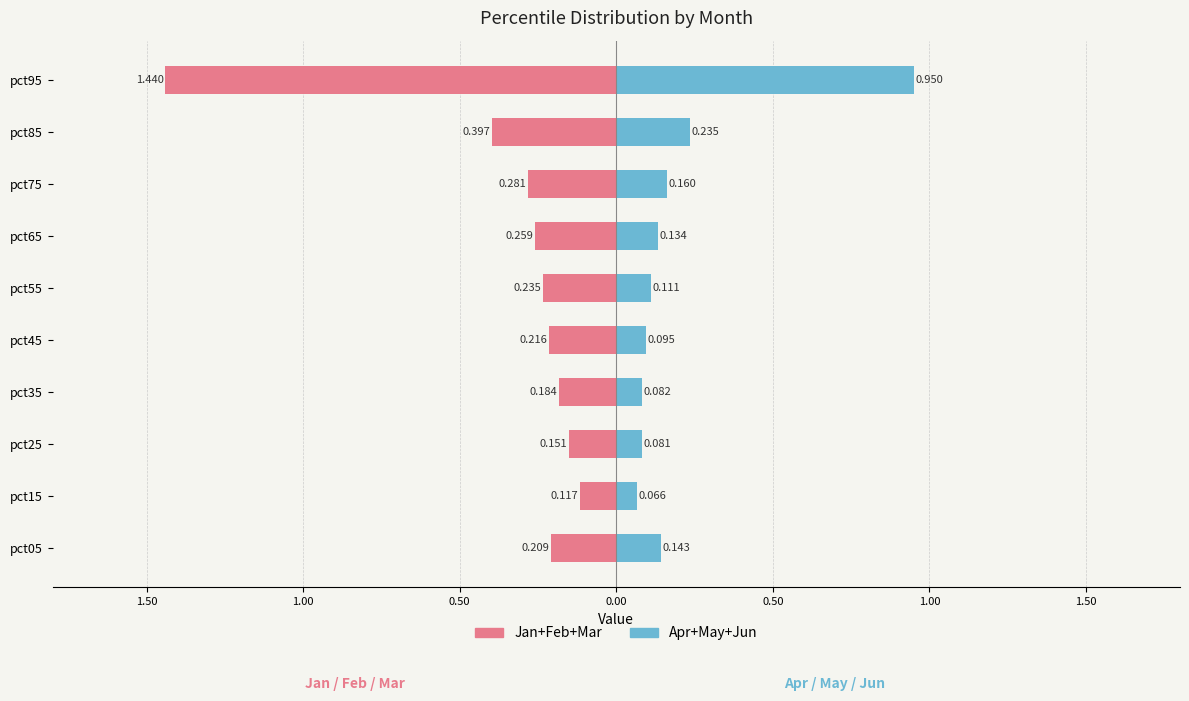

Which series has the largest range (max minus min)?

Jan+Feb+Mar